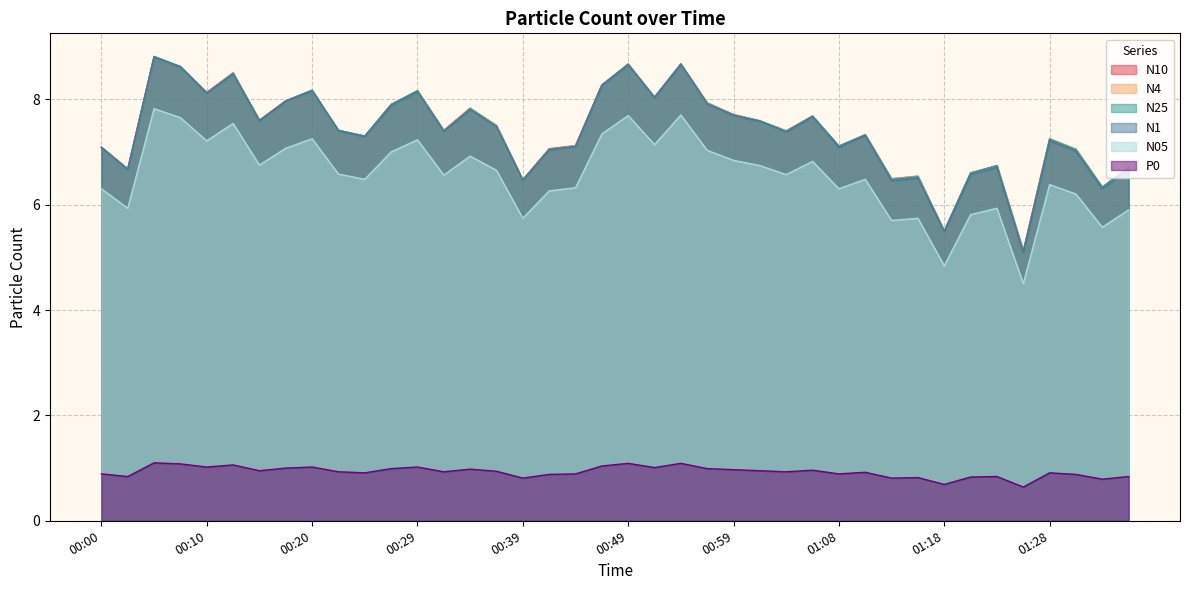

Where is the first local minimum for N10?

00:03